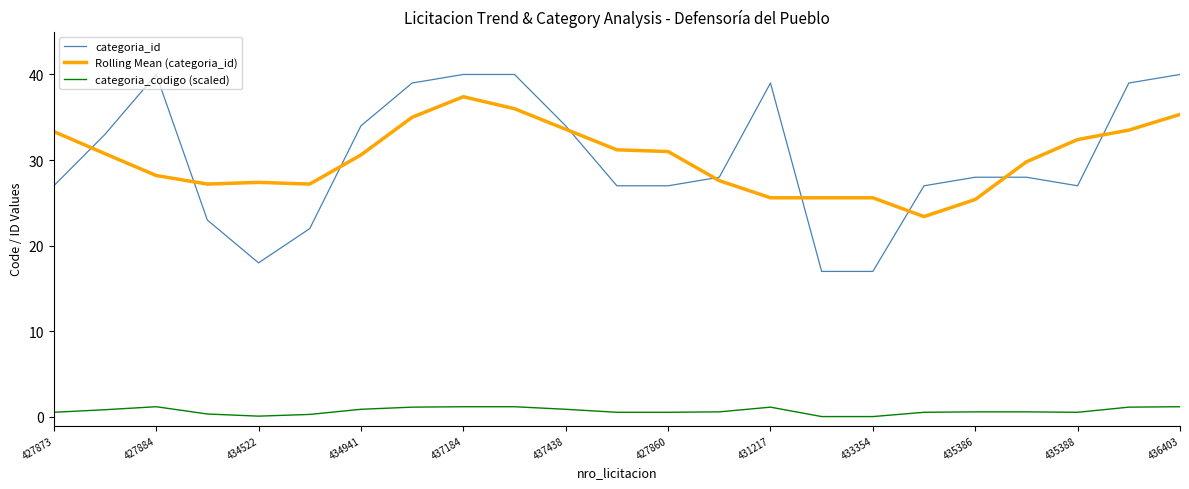

What is the maximum value shown in the chart?

40.0